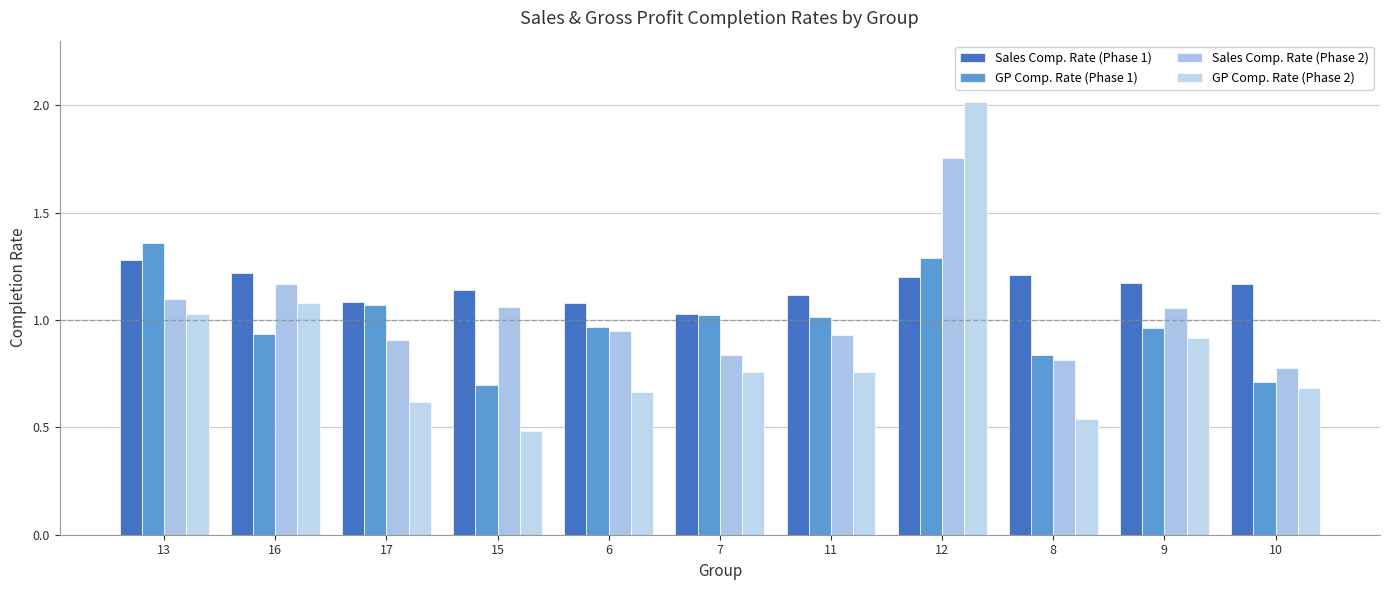

The value of Sales Comp. Rate (Phase 2) at 12 is 0.7. True or false?

False